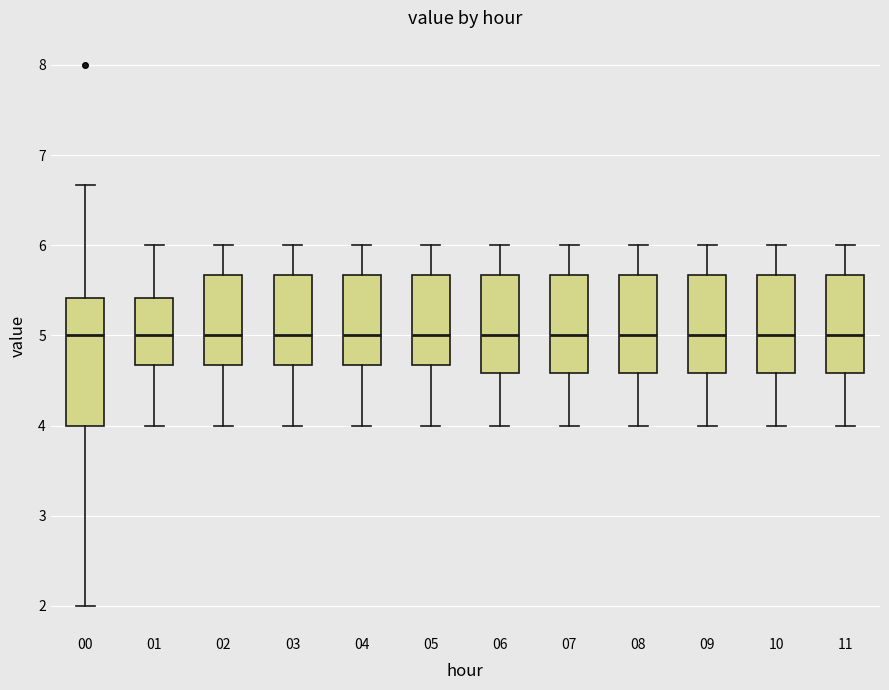

Reading left to right, transcribe this box plot: for each box, give where its median line is, the range the box spans, and where its two whiskers end, as read against the y-axis. The values are not printed on the chart, so give them approximately, as read against the axis.

00: median 5.0, box 4.0 to 5.4, whiskers 2.0 to 6.7
01: median 5.0, box 4.7 to 5.4, whiskers 4.0 to 6.0
02: median 5.0, box 4.7 to 5.7, whiskers 4.0 to 6.0
03: median 5.0, box 4.7 to 5.7, whiskers 4.0 to 6.0
04: median 5.0, box 4.7 to 5.7, whiskers 4.0 to 6.0
05: median 5.0, box 4.7 to 5.7, whiskers 4.0 to 6.0
06: median 5.0, box 4.6 to 5.7, whiskers 4.0 to 6.0
07: median 5.0, box 4.6 to 5.7, whiskers 4.0 to 6.0
08: median 5.0, box 4.6 to 5.7, whiskers 4.0 to 6.0
09: median 5.0, box 4.6 to 5.7, whiskers 4.0 to 6.0
10: median 5.0, box 4.6 to 5.7, whiskers 4.0 to 6.0
11: median 5.0, box 4.6 to 5.7, whiskers 4.0 to 6.0